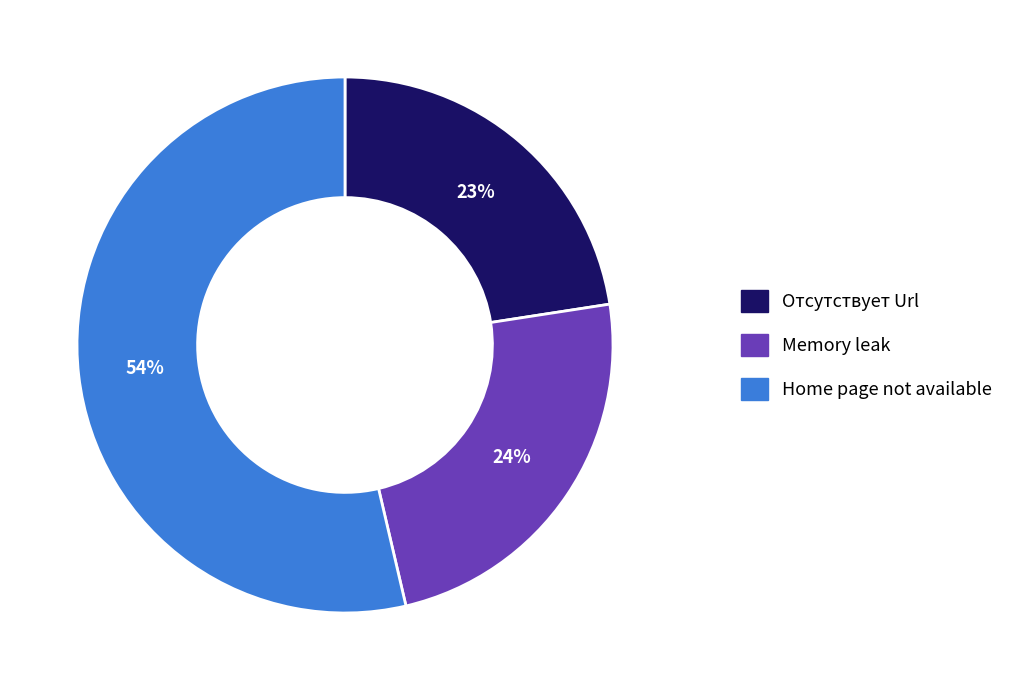

Combined, do Home page not available and Отсутствует Url account for over 50%?

Yes